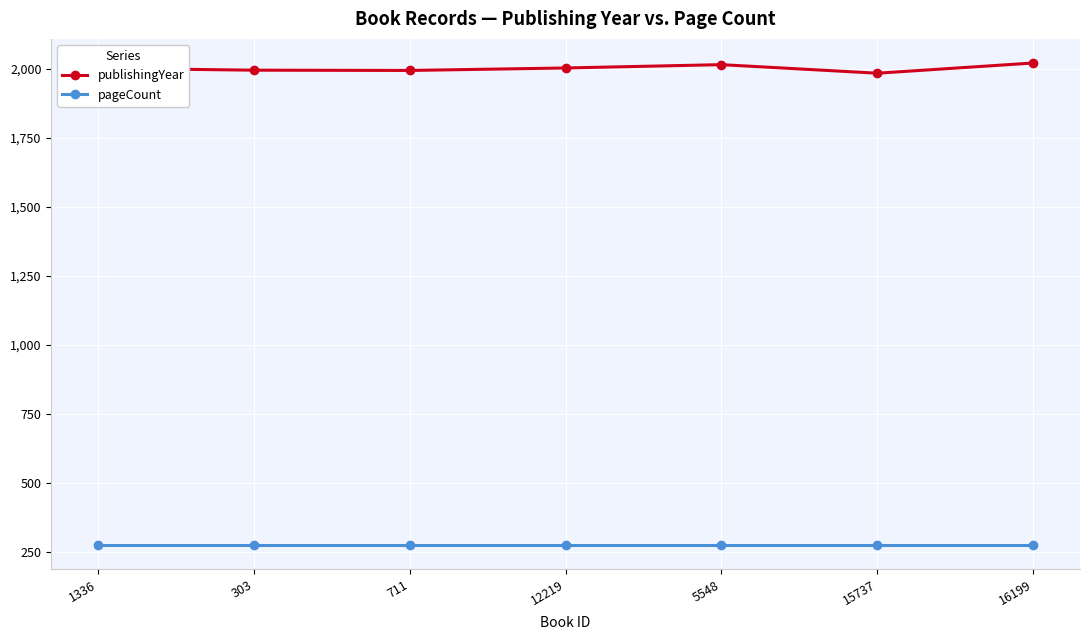

What is the difference between the maximum and minimum values in the publishingYear series?

37